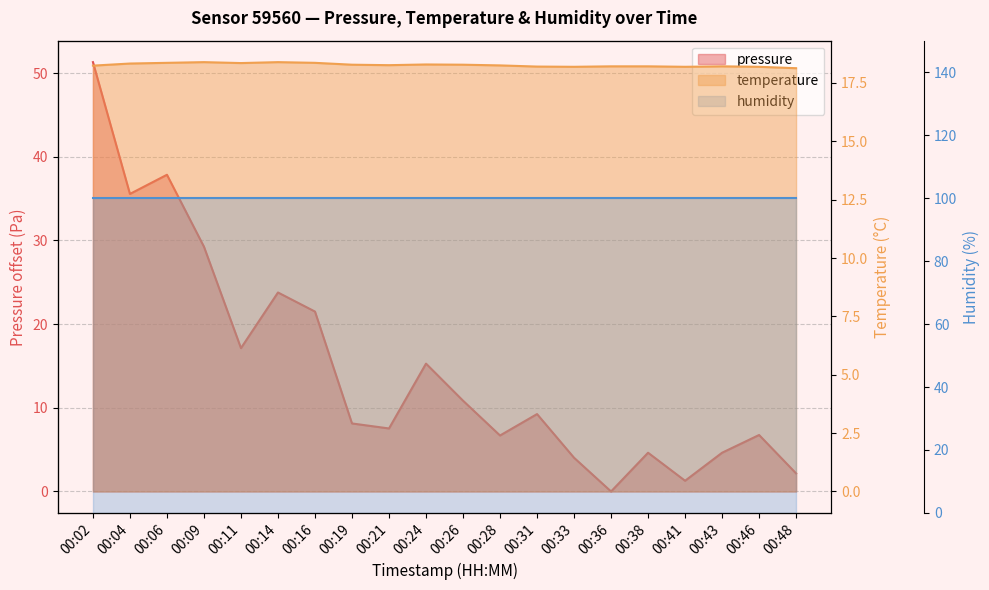

At which category does temperature reach its first local peak?

00:09